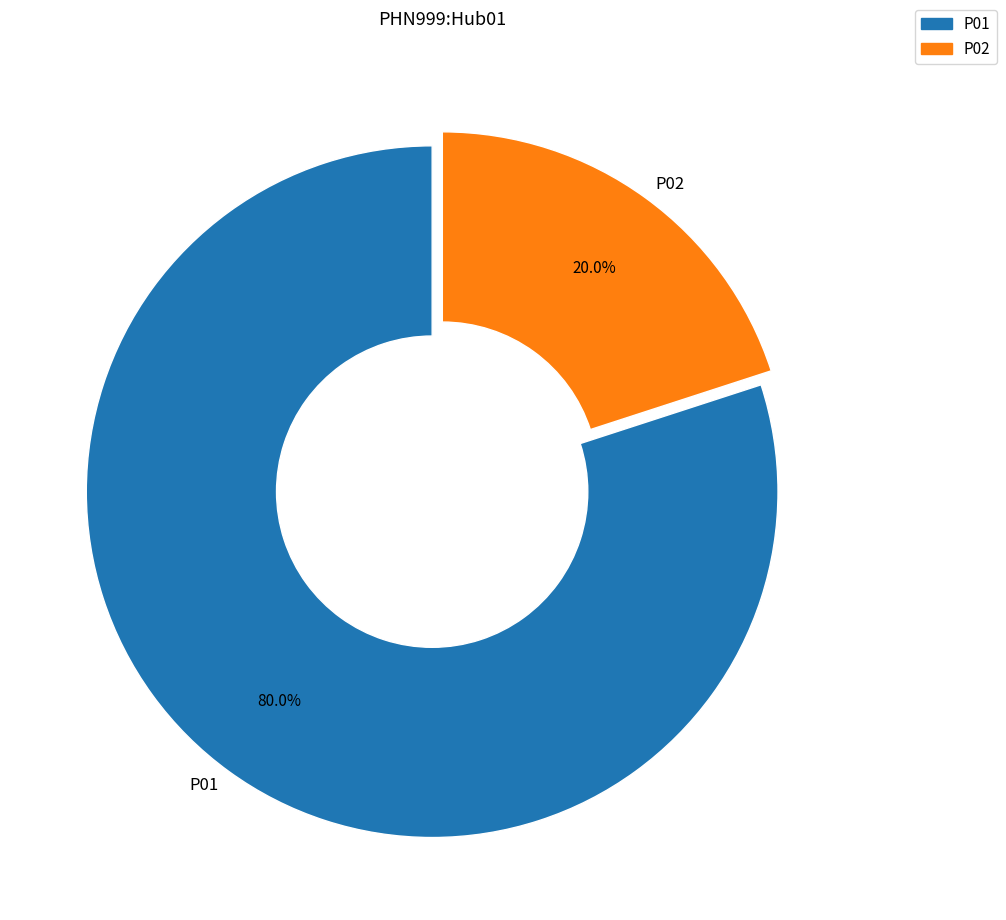

How many segments does this pie chart have?

2